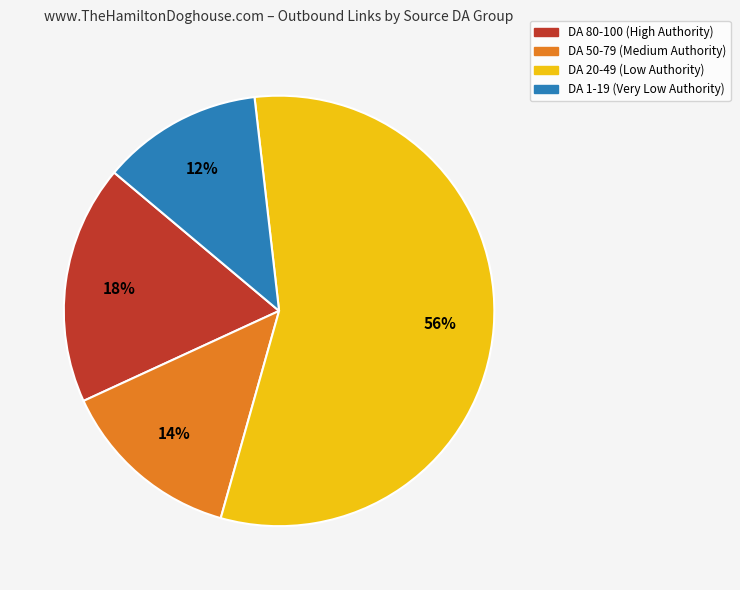

Is there a majority slice in this chart?

Yes